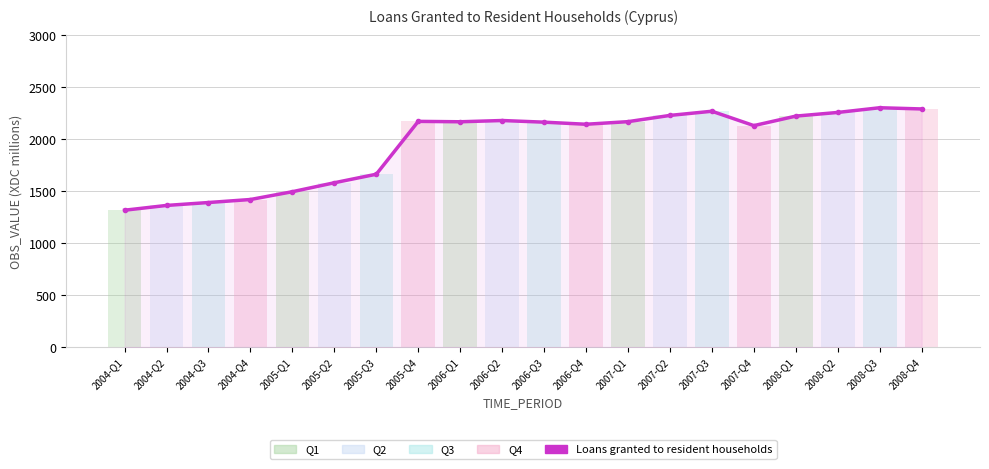

Rank the categories by value from lowest to highest.

2004-Q1, 2004-Q2, 2004-Q3, 2004-Q4, 2005-Q1, 2005-Q2, 2005-Q3, 2007-Q4, 2006-Q4, 2006-Q3, 2006-Q1, 2007-Q1, 2005-Q4, 2006-Q2, 2008-Q1, 2007-Q2, 2008-Q2, 2007-Q3, 2008-Q4, 2008-Q3